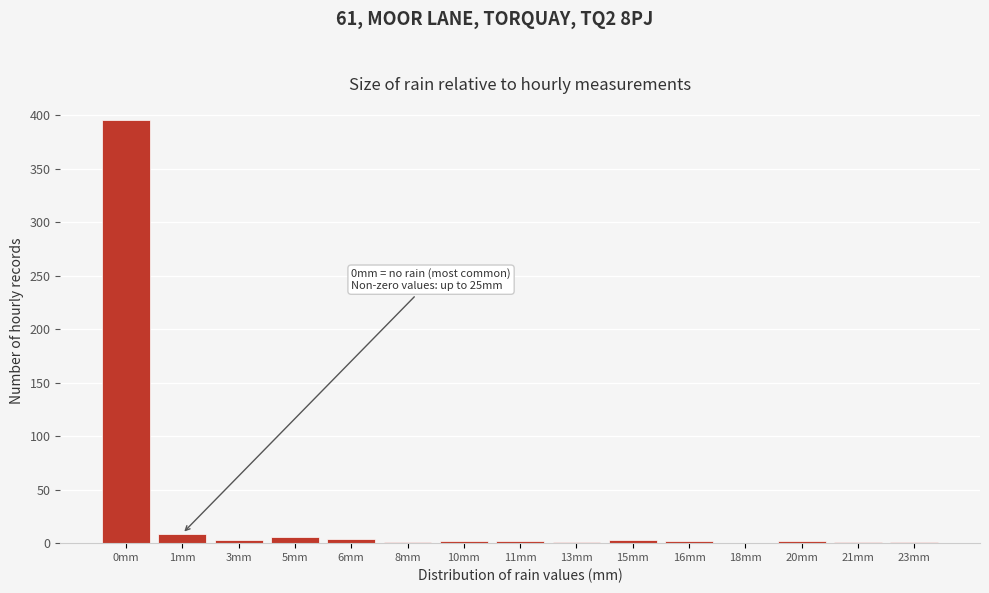

True or false: the data shows 2 at 20mm.

True